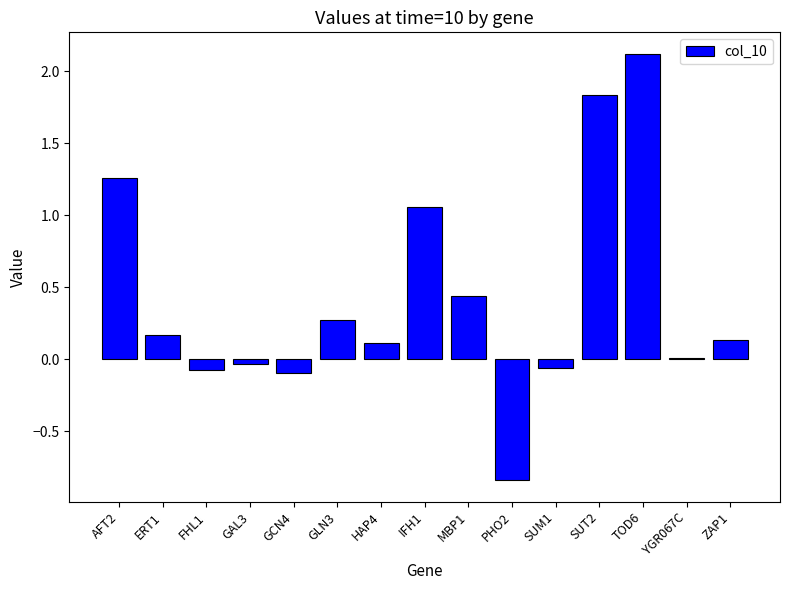

At which category does the chart reach its minimum across all series?

PHO2